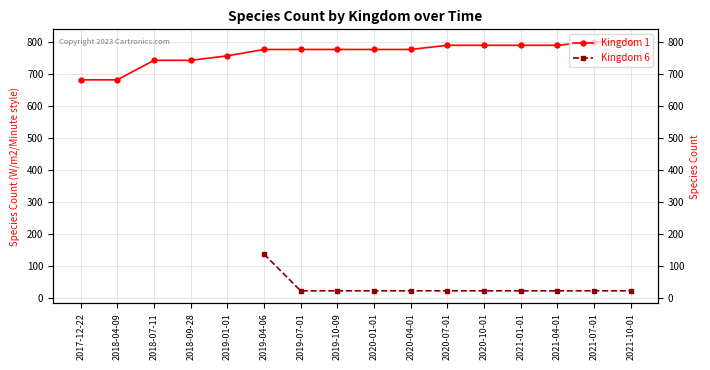

True or false: Kingdom 6 and Kingdom 1 cross at least once.

False